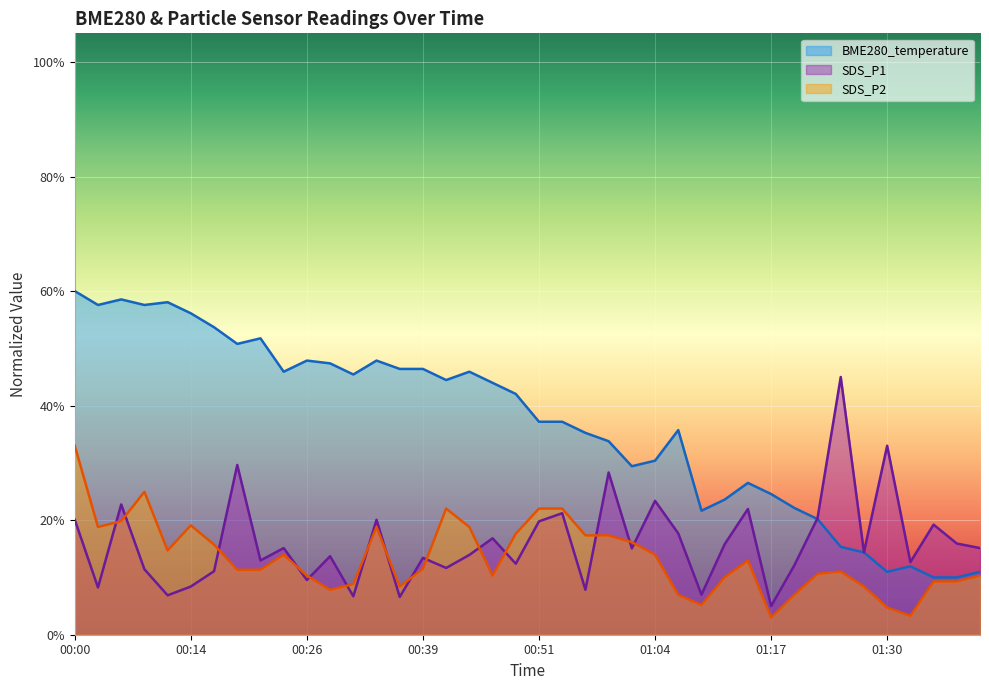

At how many categories does at least one series exceed 19?

36